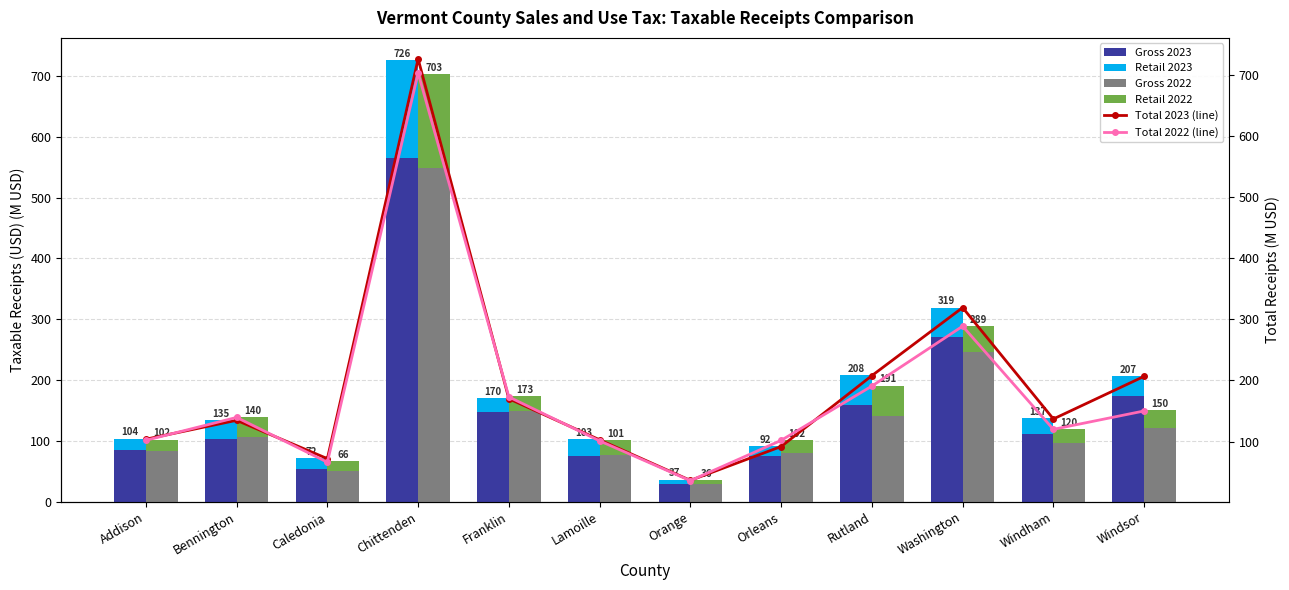

What is the difference between the Gross 2022 values at Windsor and Orange?

92.0